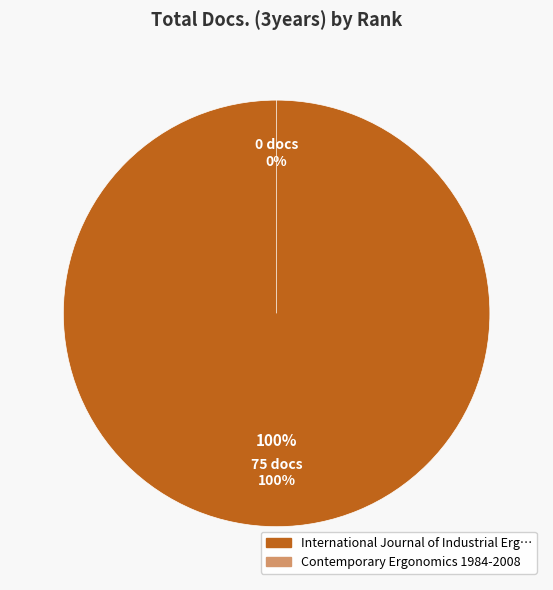

Between 2 and 1, which is larger?

1